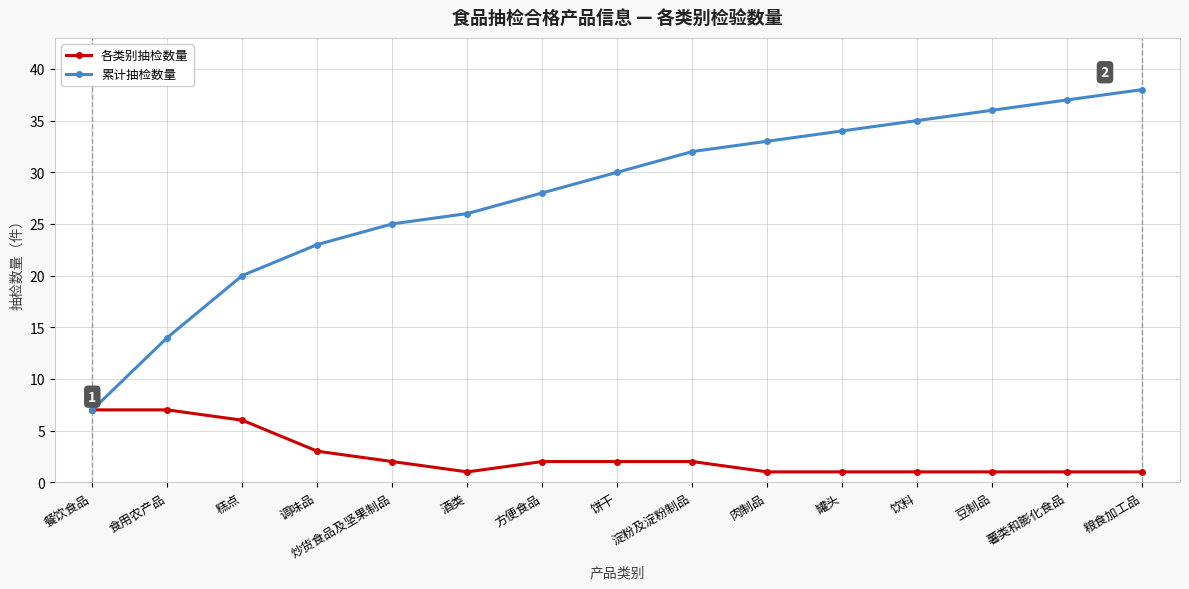

Reading left to right, list all the values displayed in this chart.

各类别抽检数量: 餐饮食品=7	食用农产品=7	糕点=6	调味品=3	炒货食品及坚果制品=2	酒类=1	方便食品=2	饼干=2	淀粉及淀粉制品=2	肉制品=1	罐头=1	饮料=1	豆制品=1	薯类和膨化食品=1	粮食加工品=1
累计抽检数量: 餐饮食品=7	食用农产品=14	糕点=20	调味品=23	炒货食品及坚果制品=25	酒类=26	方便食品=28	饼干=30	淀粉及淀粉制品=32	肉制品=33	罐头=34	饮料=35	豆制品=36	薯类和膨化食品=37	粮食加工品=38